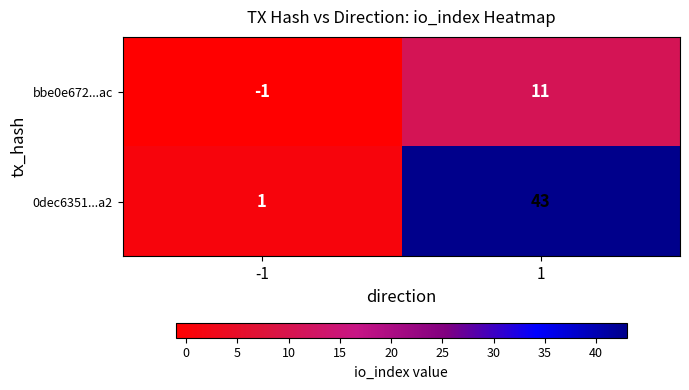

What is the sum of all 0dec6351...a2 values?

44